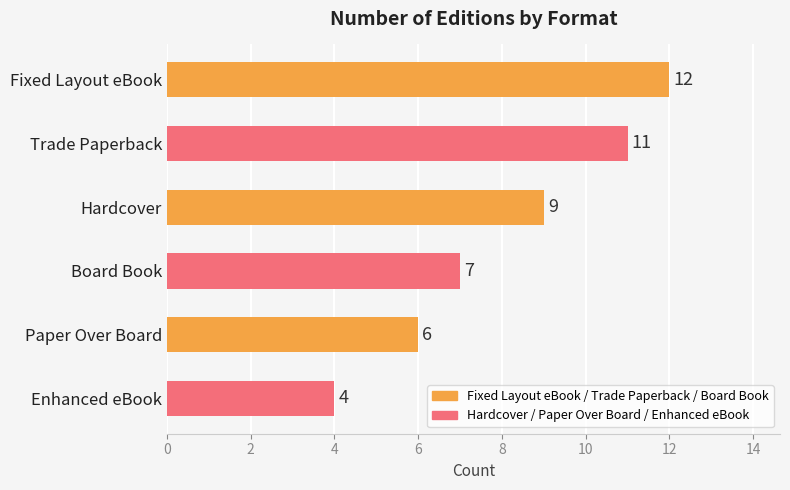

Count the number of data series in this chart.

1